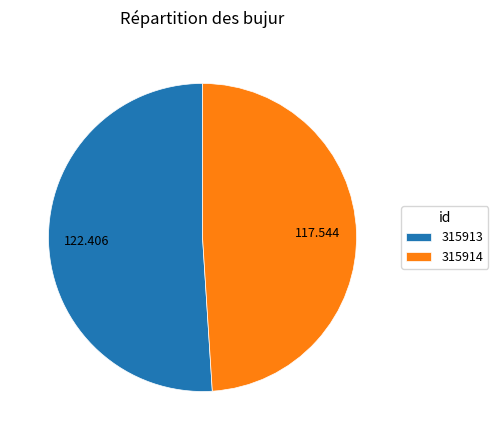

Combined, do 315914 and 315913 account for over 50%?

Yes